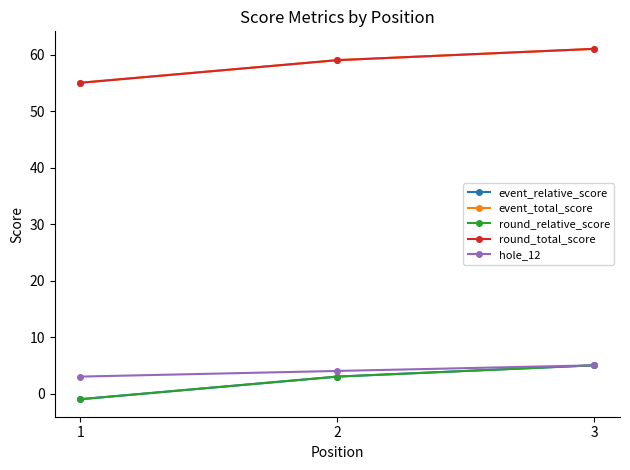

Is this an area chart (filled region under the line)?

No